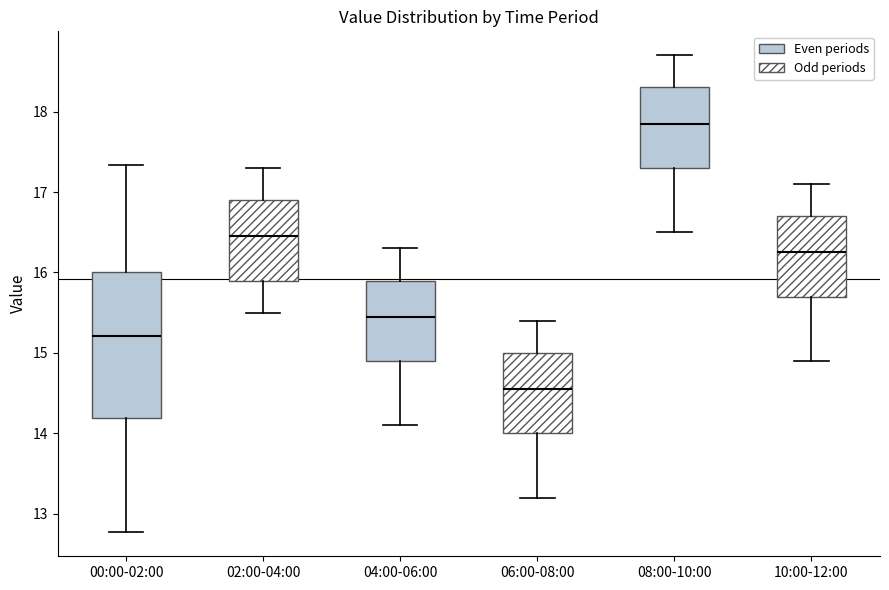

Where does the median line of the box for 02:00-04:00 sit on the y-axis? The values are not printed on the chart, so give them approximately, as read against the axis.

16.5